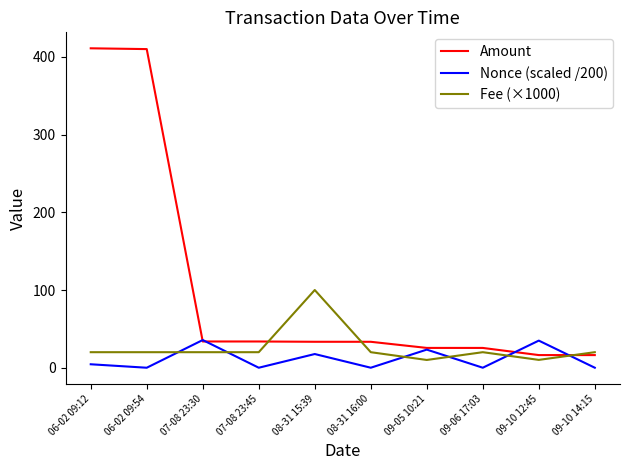

Between which two adjacent categories do Fee (×1000) and Amount first intersect?

07-08 23:45 and 08-31 15:39